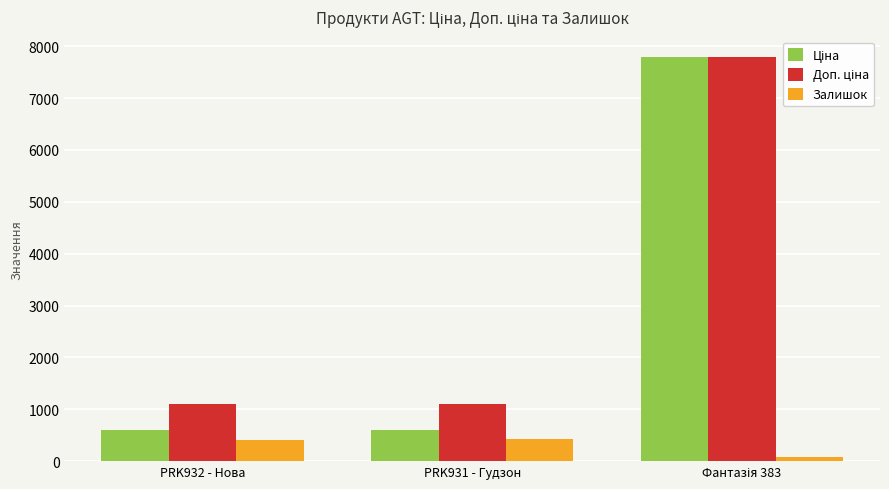

Count the number of categories in the chart.

3